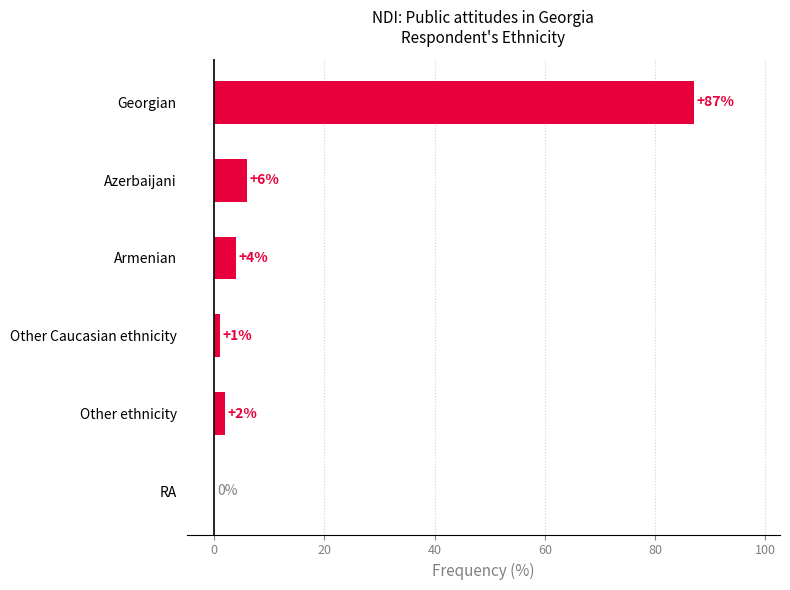

True or false: the data shows 4 at Armenian.

True